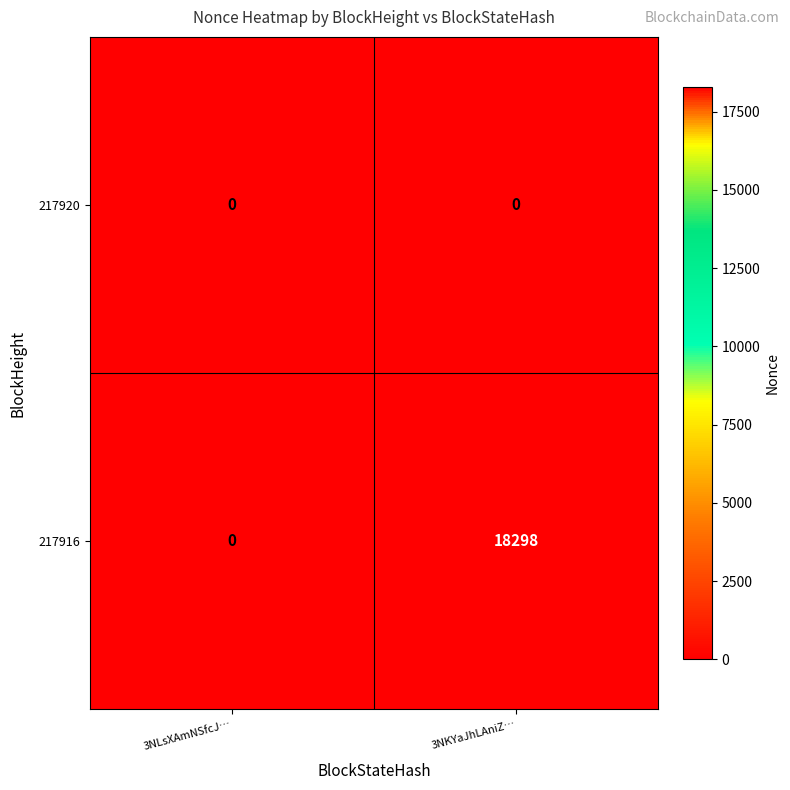

At 3NKYaJhLAniZ…, list the series in order from largest to smallest.

217916, 217920